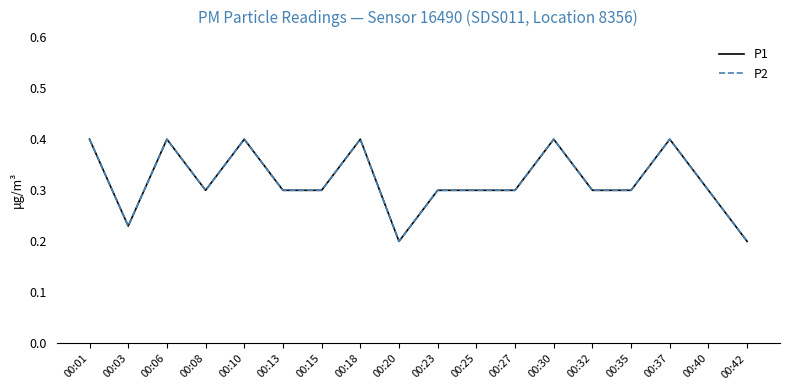

Is this an area chart (filled region under the line)?

No